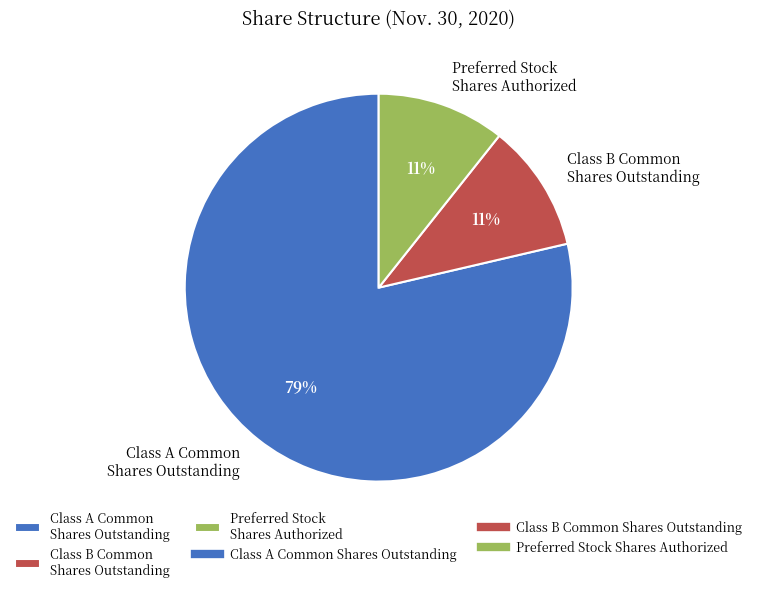

Combined, do Class B Common Shares Outstanding and Preferred Stock Shares Authorized account for over 50%?

No